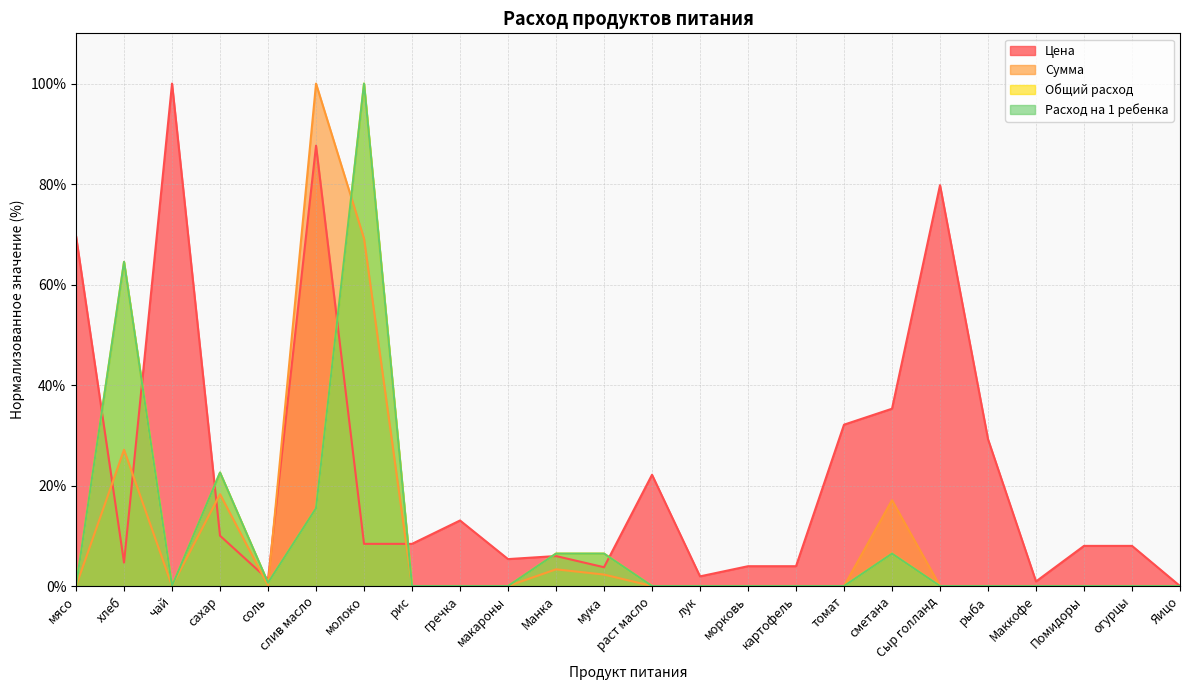

At which category does Расход на 1 ребенка reach its first local peak?

хлеб